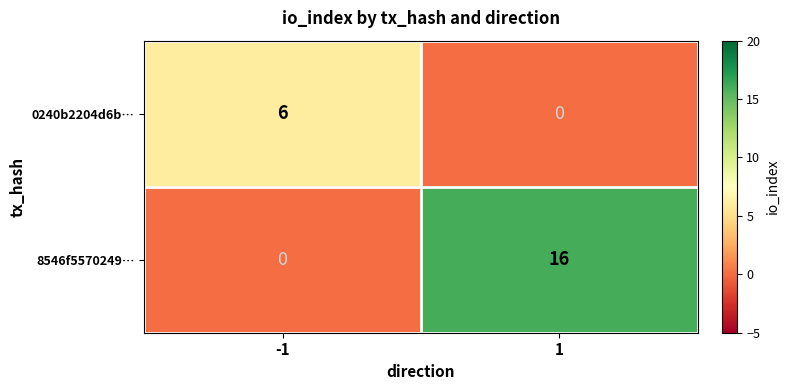

At -1, list the series in order from smallest to largest.

8546f5570249…, 0240b2204d6b…